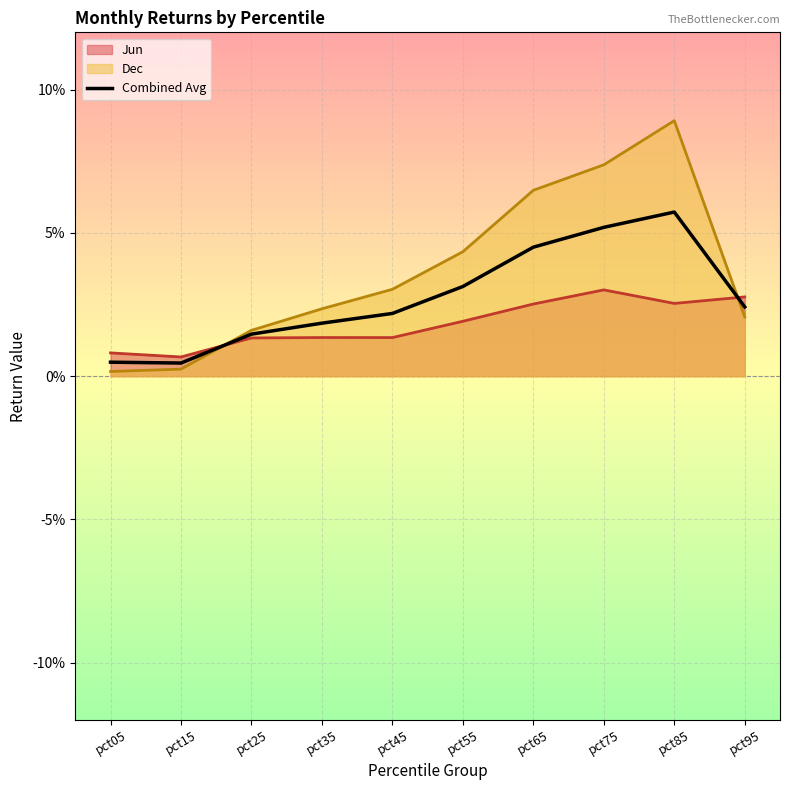

Between pct45 and pct65, which is larger?

pct65